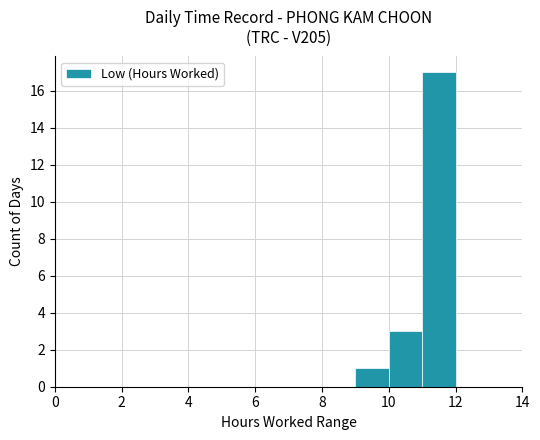

What is the sum of all values?

21